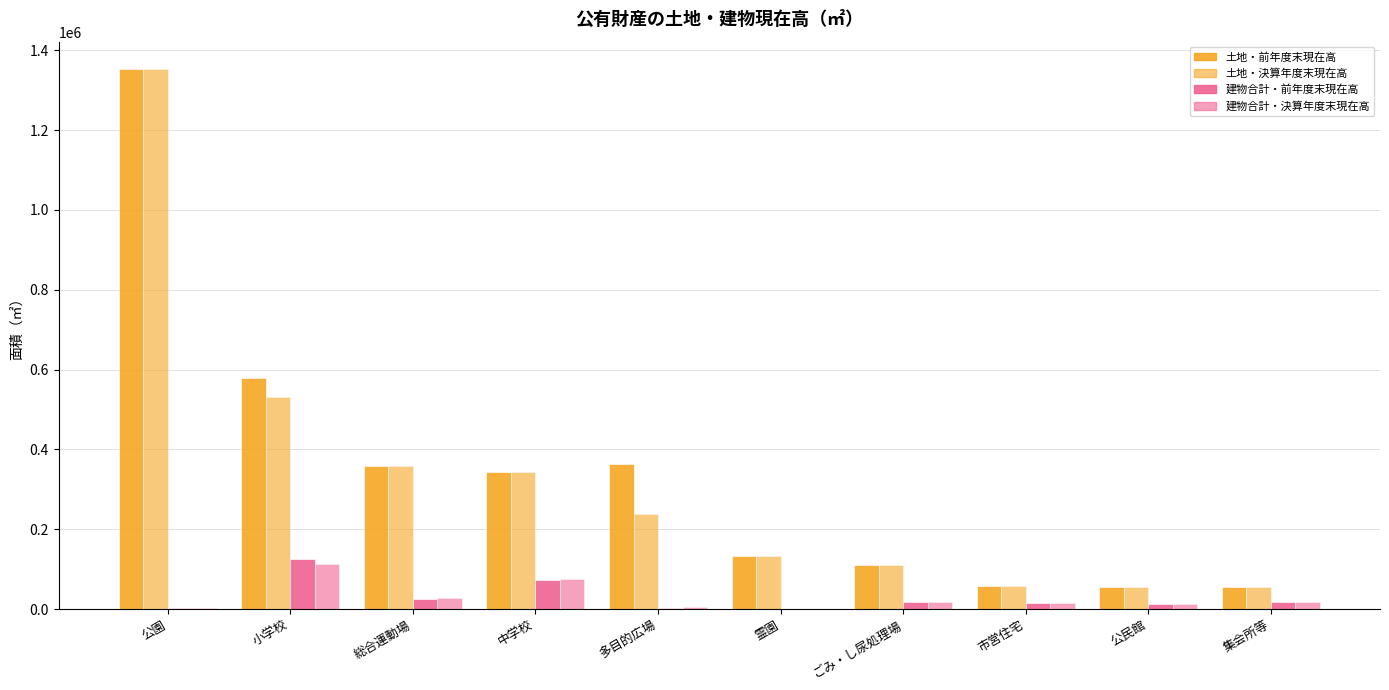

What position from the left is 集会所等?

10